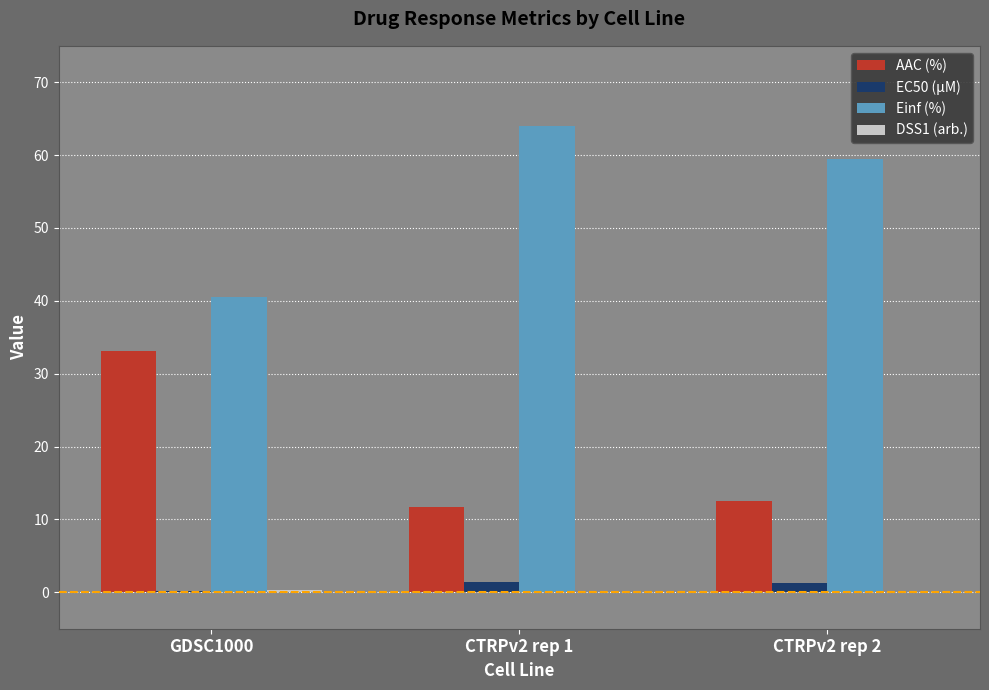

The Einf (%) series shows 10.9 at GDSC1000. True or false?

False